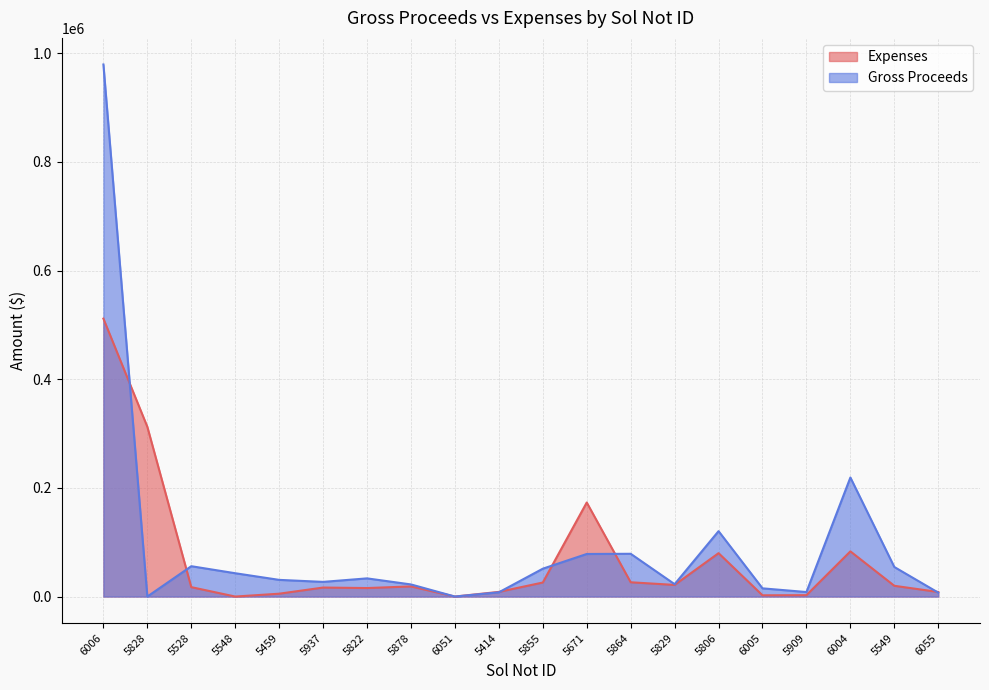

What position from the left is 6051?

9